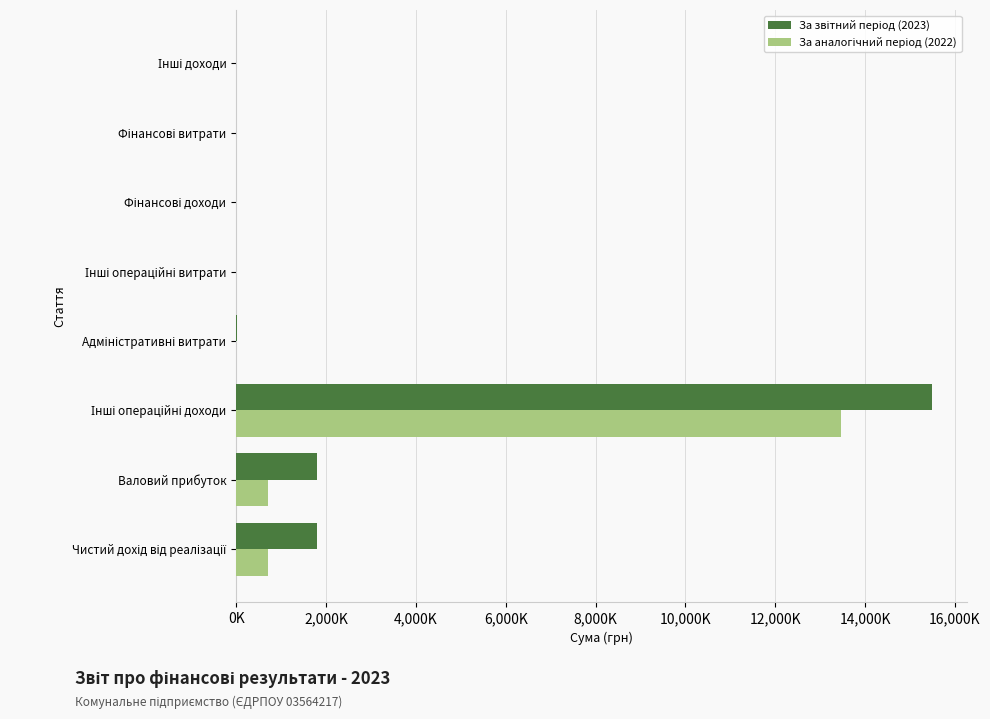

What is the value of the За аналогічний період (2022) bar at the 5th from the left?

1495.0